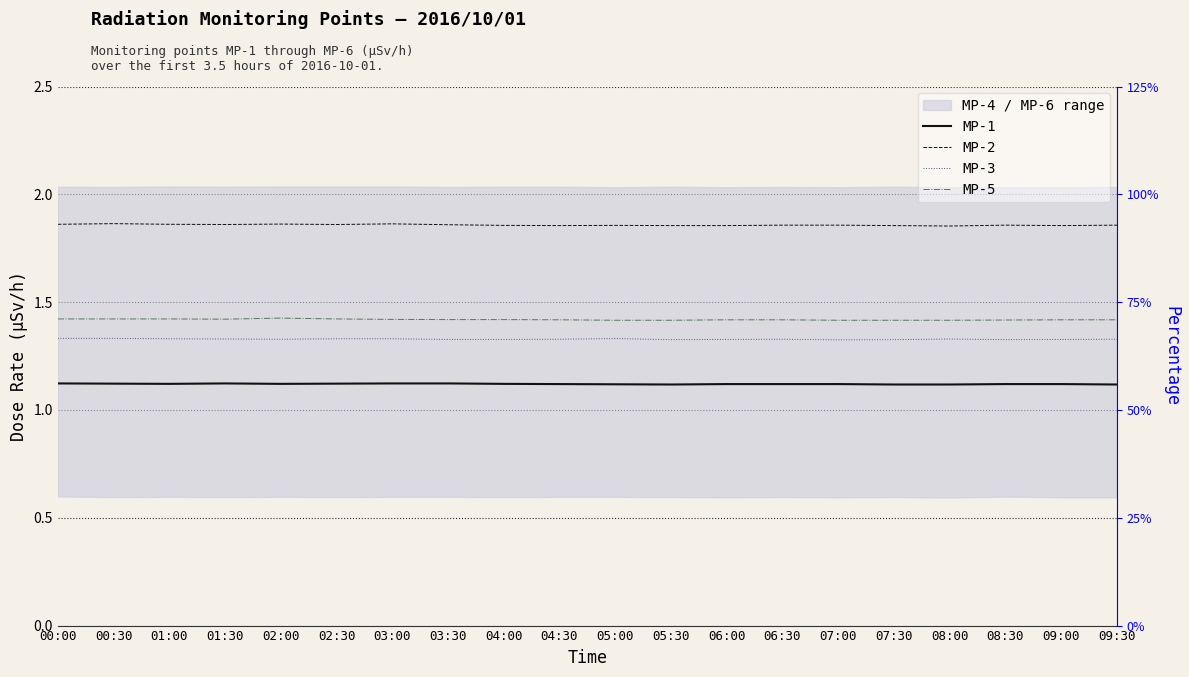

Where is the first local maximum for MP-1?

01:30